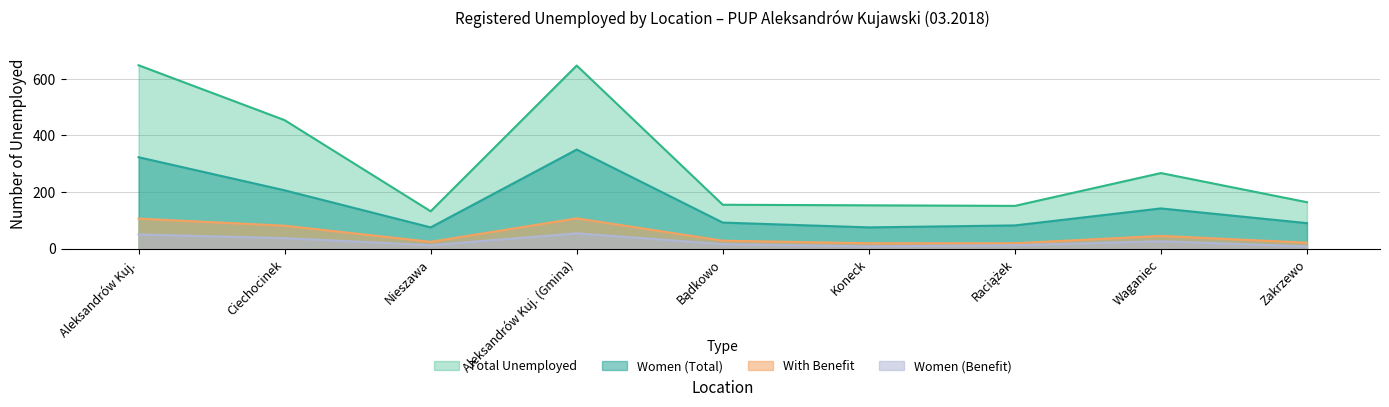

What is the sum of the Women (Total) values at Ciechocinek and Aleksandrów Kuj.?

529